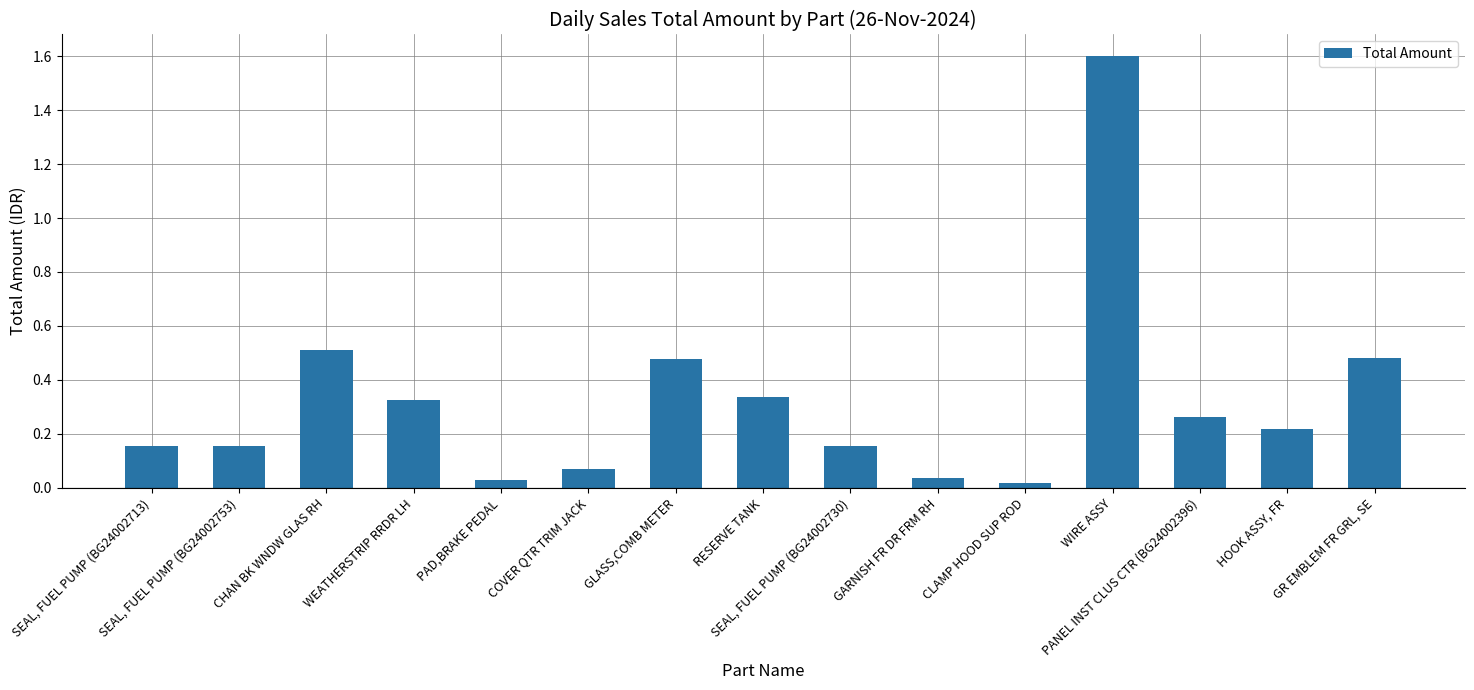

What is the difference between the maximum and minimum values?

1.6